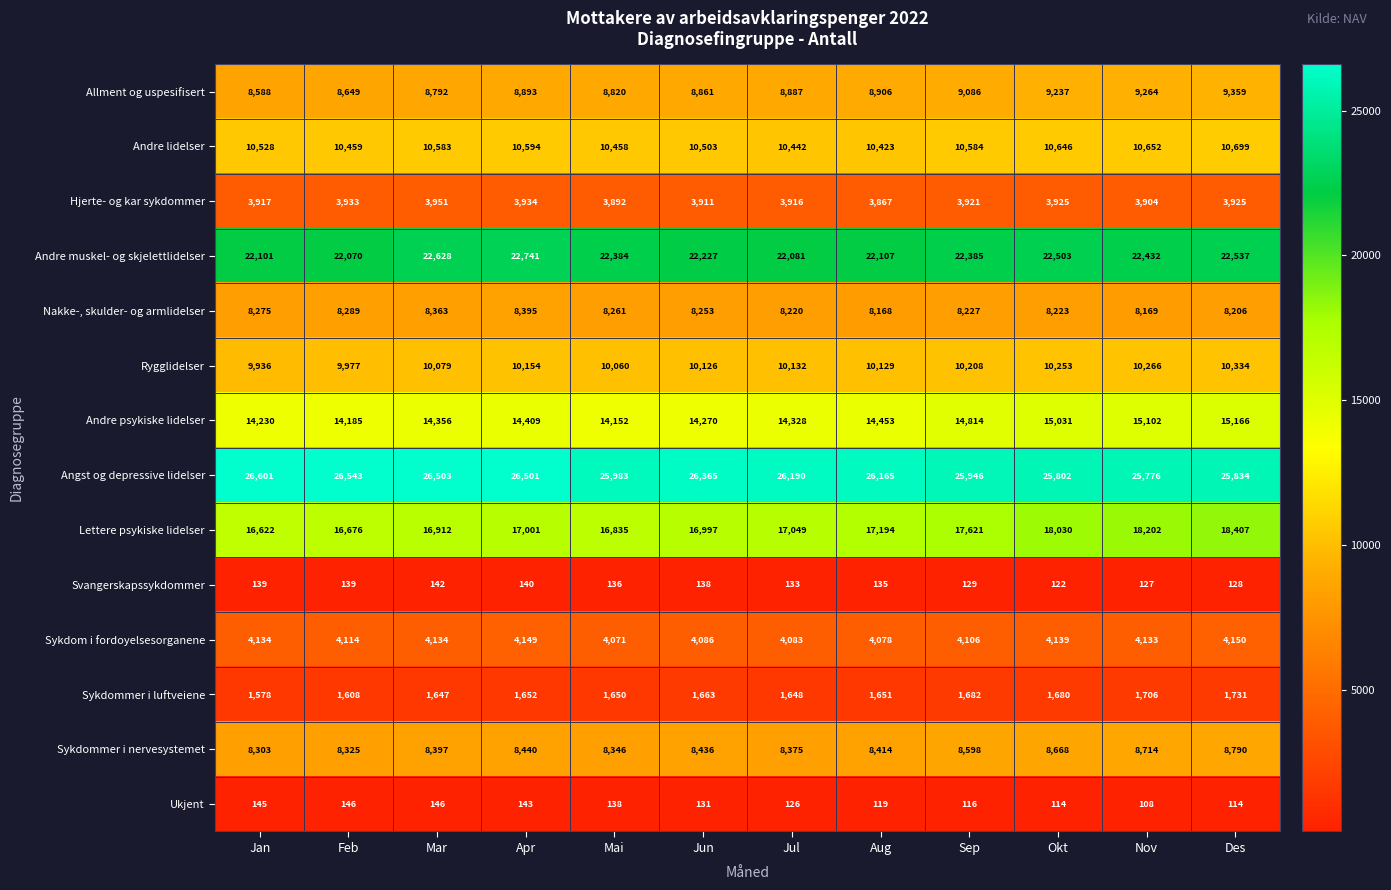

The Svangerskapssykdommer series shows 76 at Feb. True or false?

False